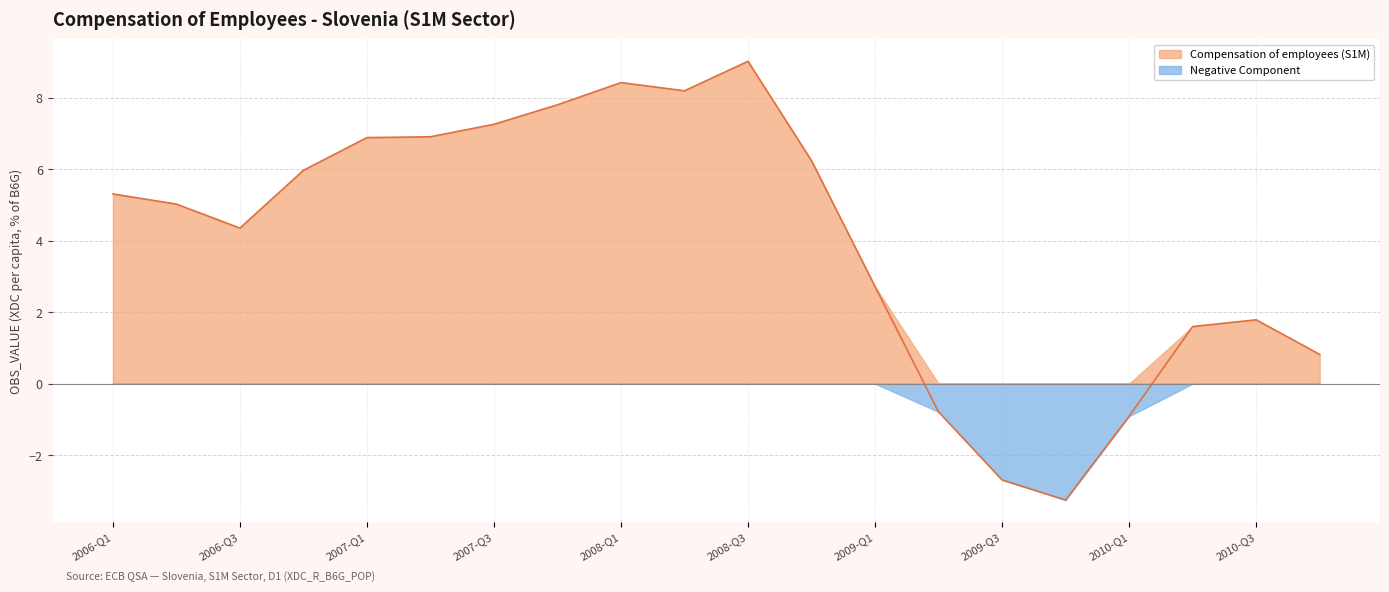

What is the highest value of the Compensation of employees (S1M) series?

9.0